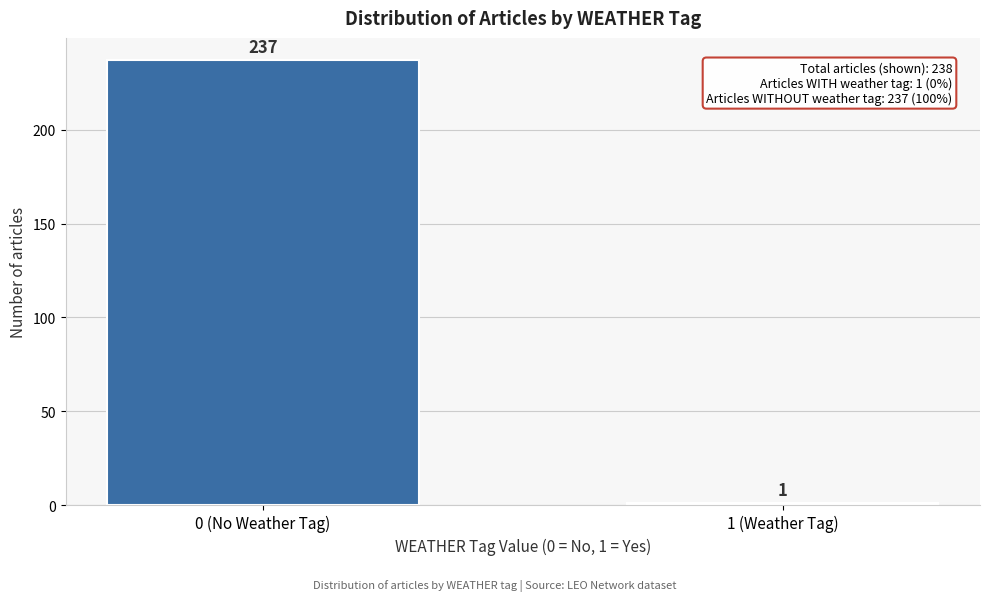

Reading left to right, transcribe all the data shown in this chart.

237	1